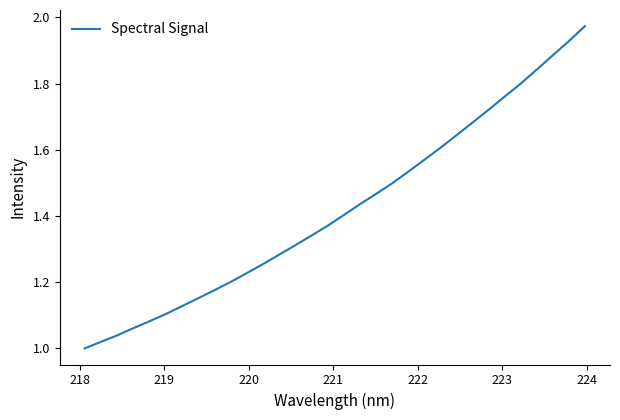

What is the sum of all values?

45.5